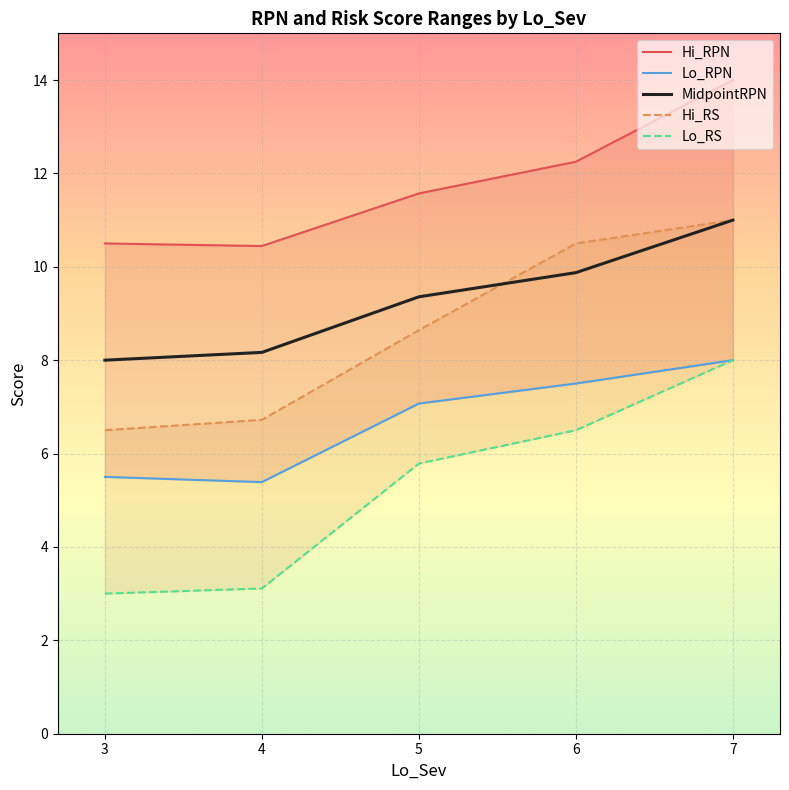

What is the sum of all MidpointRPN values?

46.4